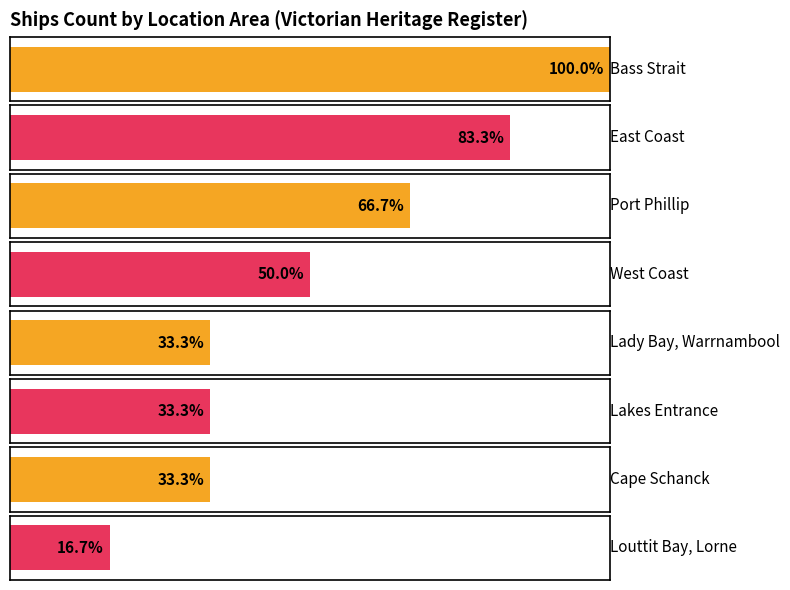

What position from the left is Cape Schanck?

7